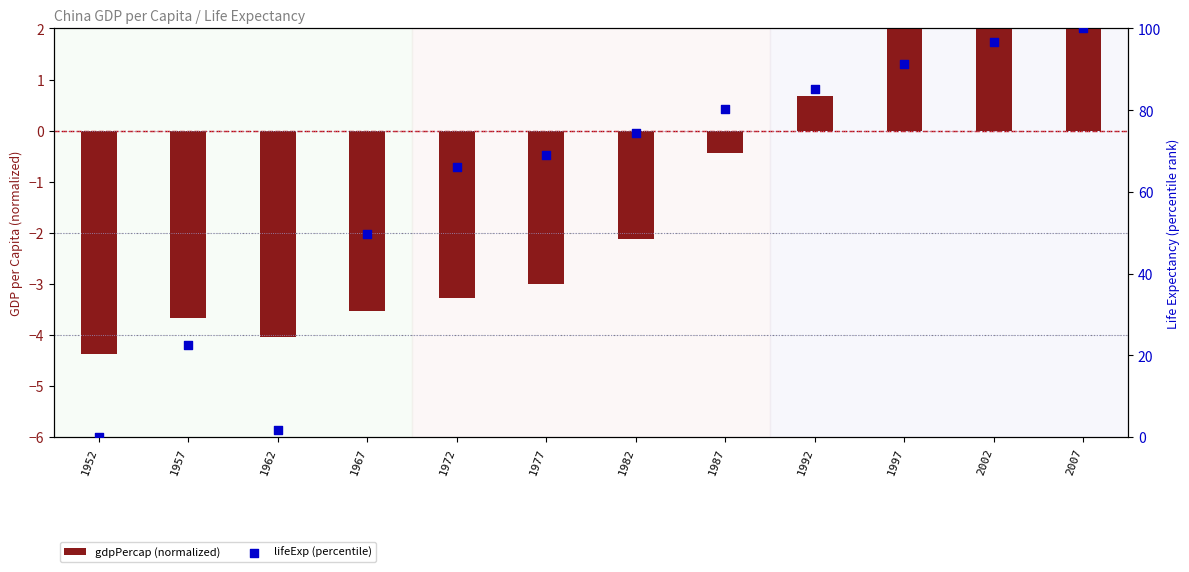

At which category is the sum across all series the highest?

2007